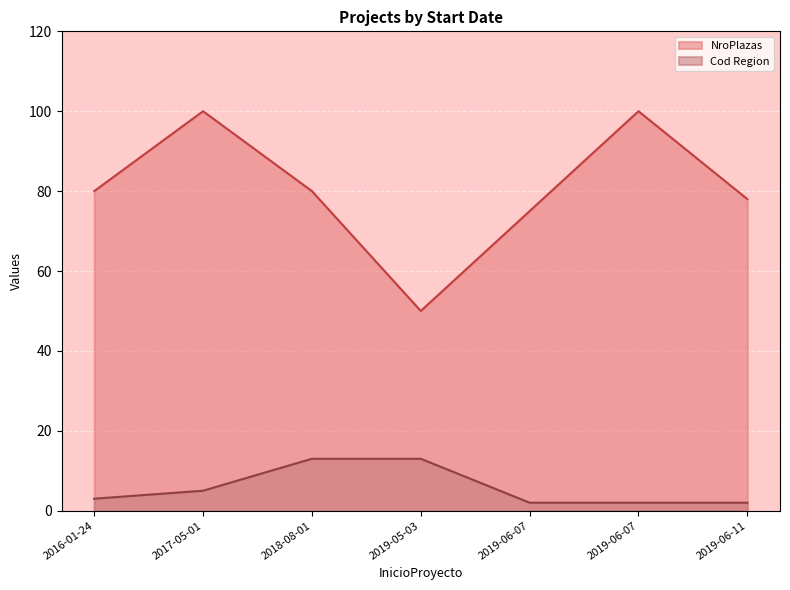

Which series has the largest range (max minus min)?

NroPlazas